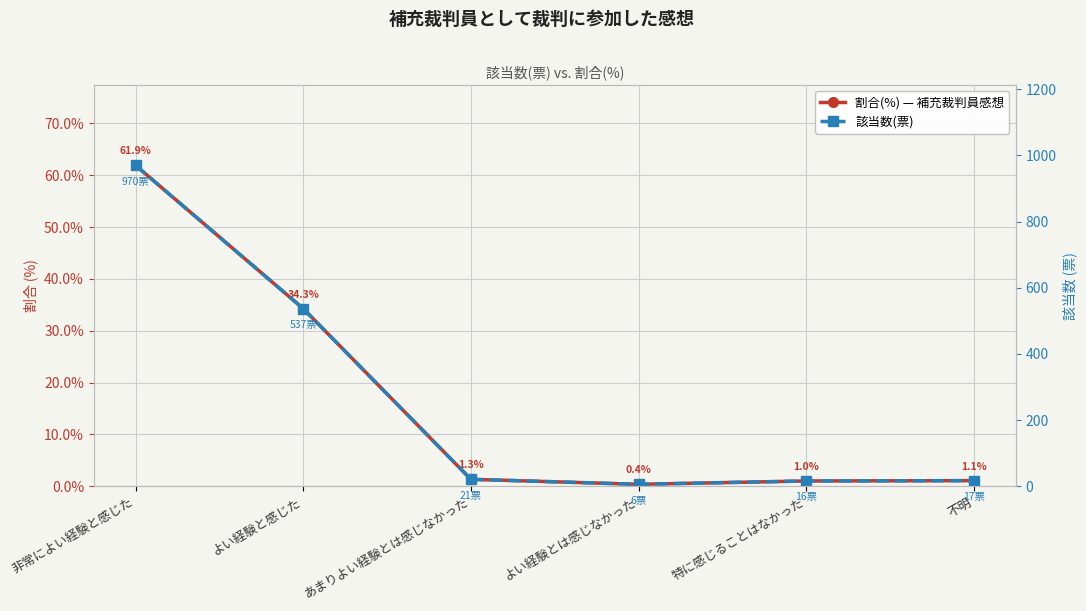

What is the approximate value of 該当数(票) at よい経験と感じた?

537.0